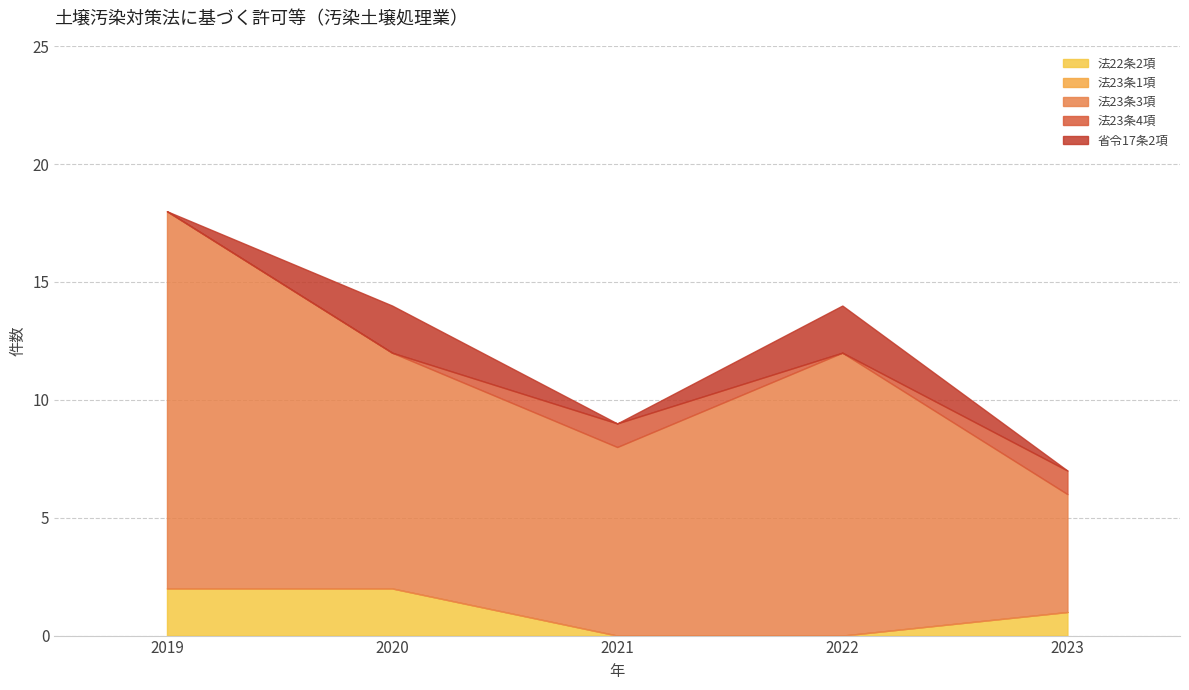

True or false: 法22条2項 has more than 0 interior local peaks.

False